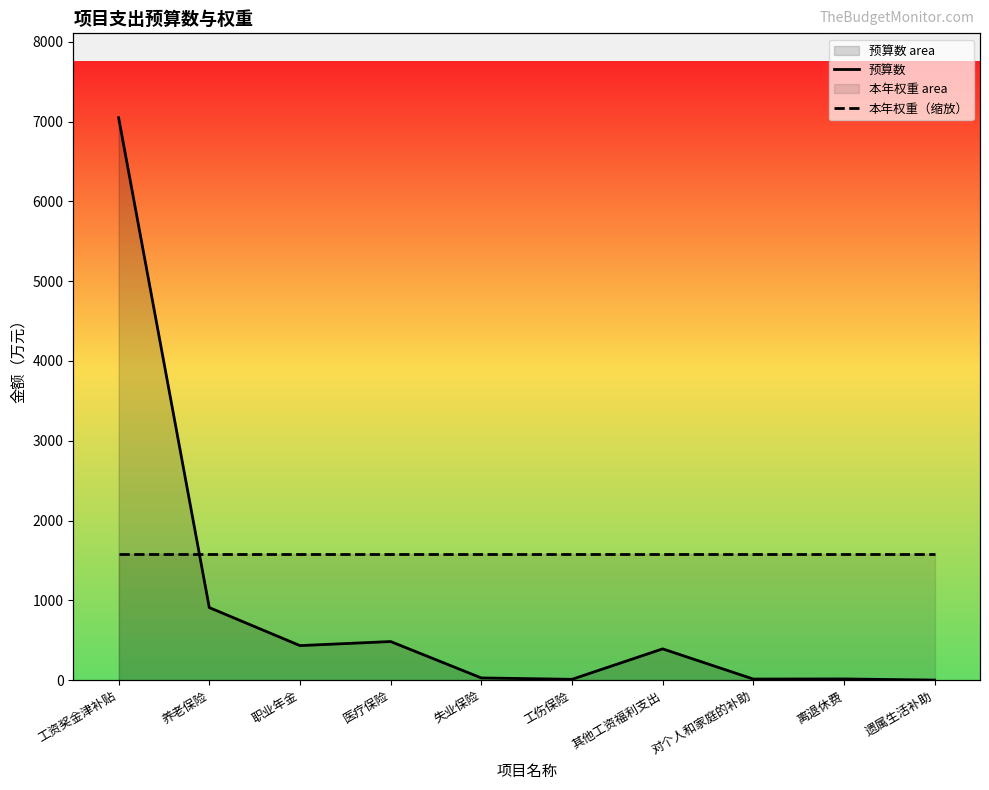

True or false: 预算数 and 本年权重（缩放） intersect in this chart.

True